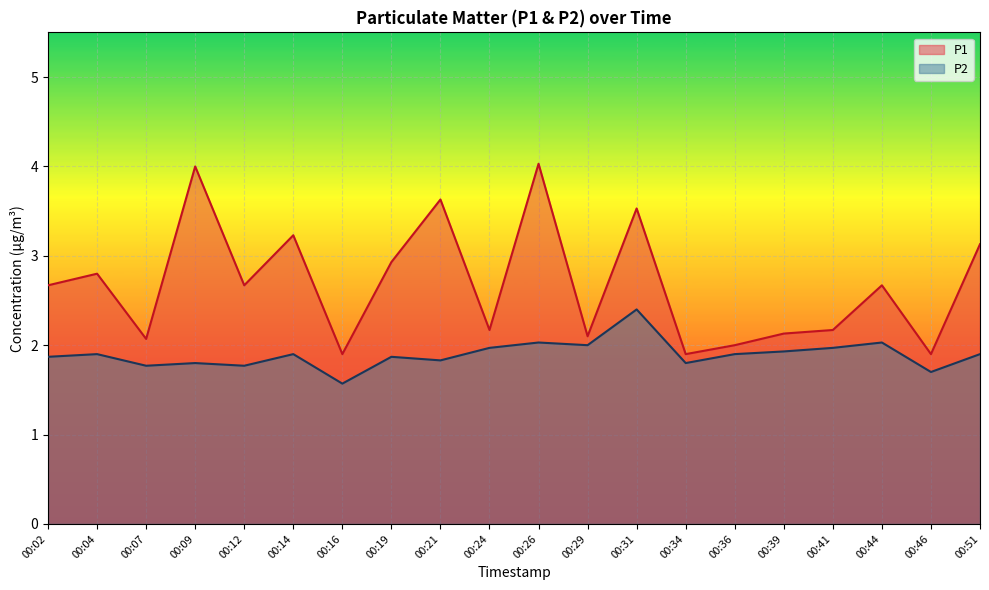

How many lines are shown in the chart?

2